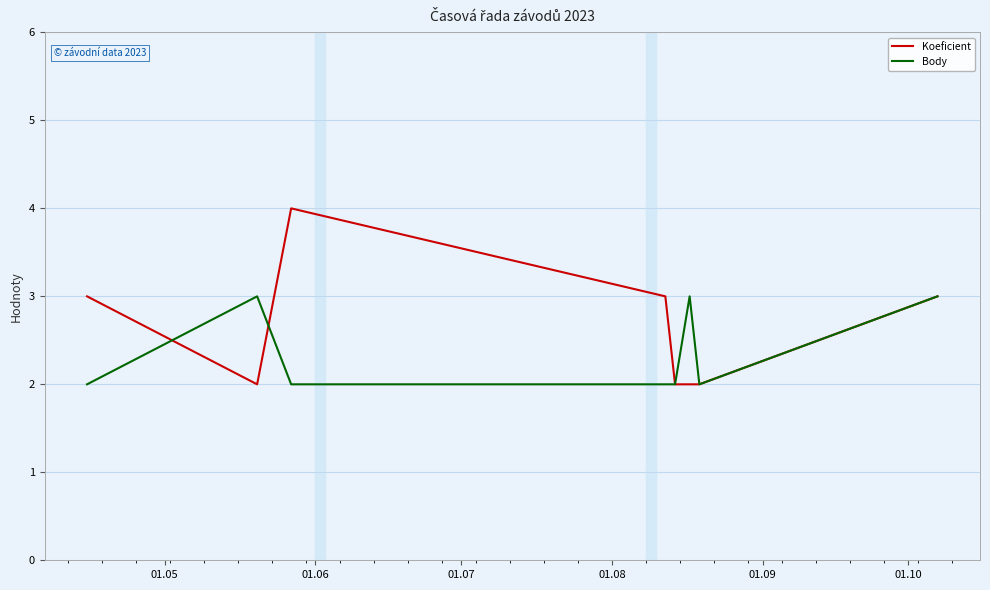

Which series has the largest total across all categories?

Koeficient